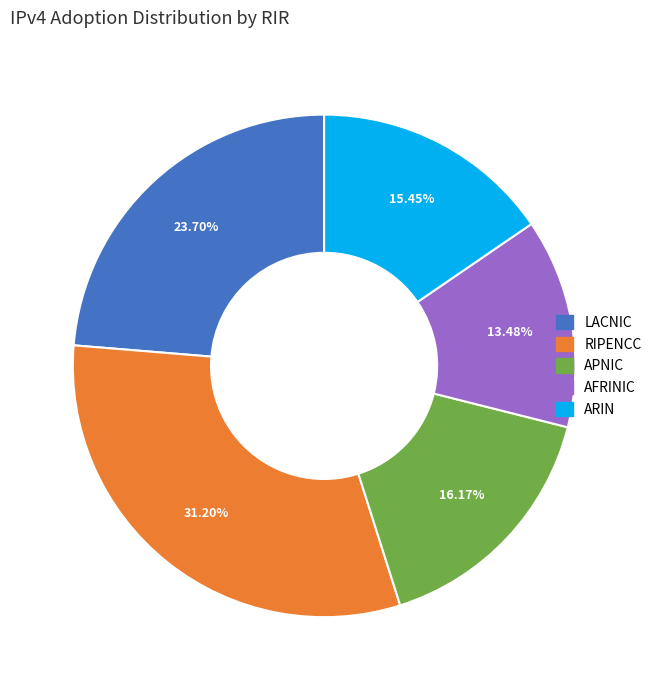

Is there any slice that represents more than half of the pie?

No